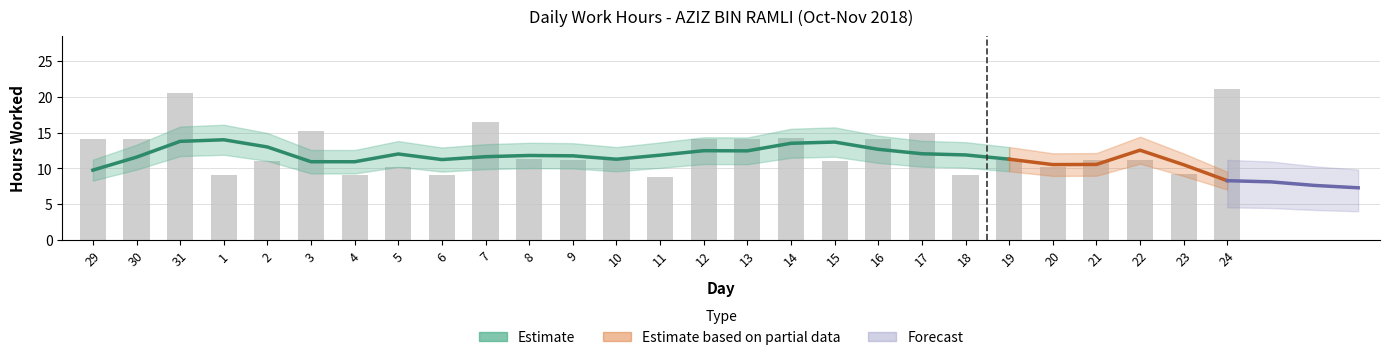

Reading left to right, extract all data points from this chart.

14.1	14.1	20.6	9.1	11.0	15.2	9.1	10.3	9.1	16.5	11.3	11.1	11.1	8.8	14.1	14.1	14.2	11.0	14.1	14.9	9.1	11.1	10.2	11.1	11.2	9.2	21.1